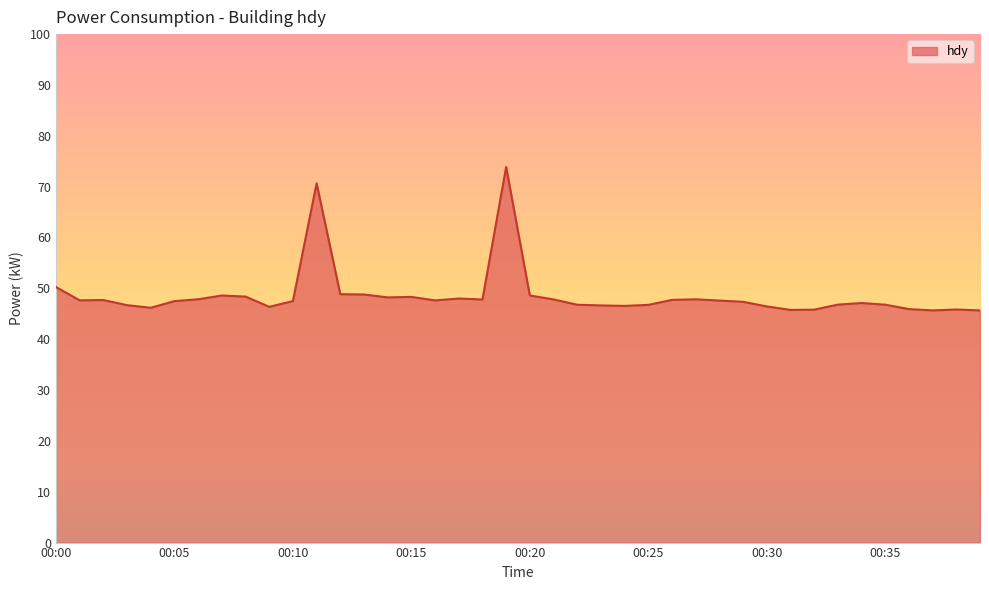

What is the minimum value shown in the chart?

45.7